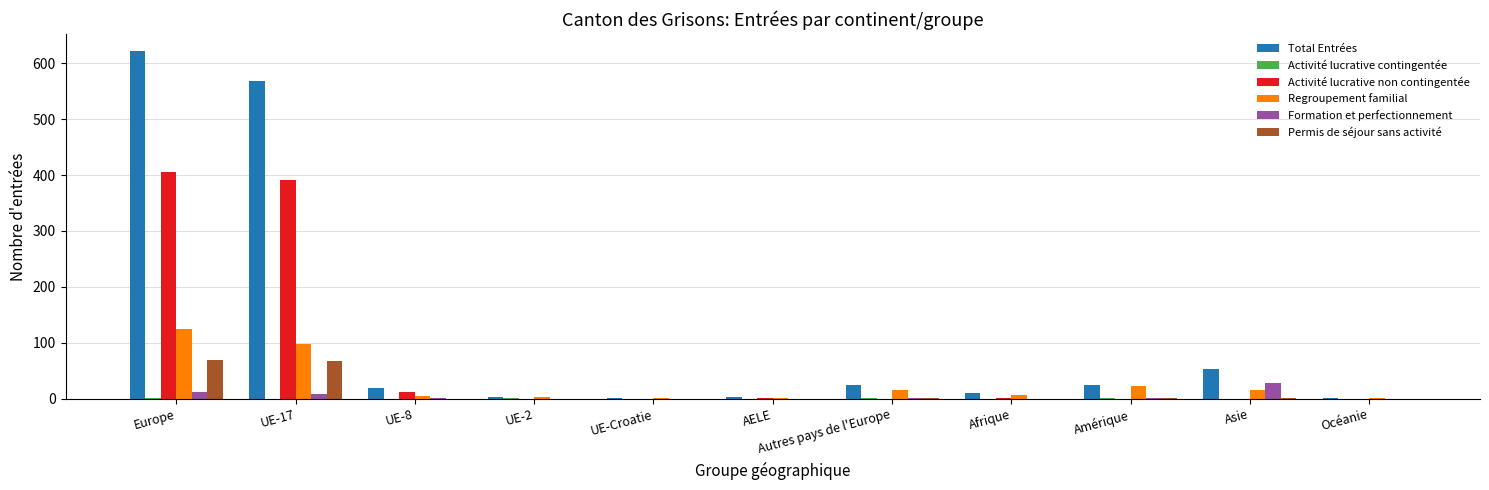

True or false: Activité lucrative non contingentée has a value of 13 at UE-8.

True